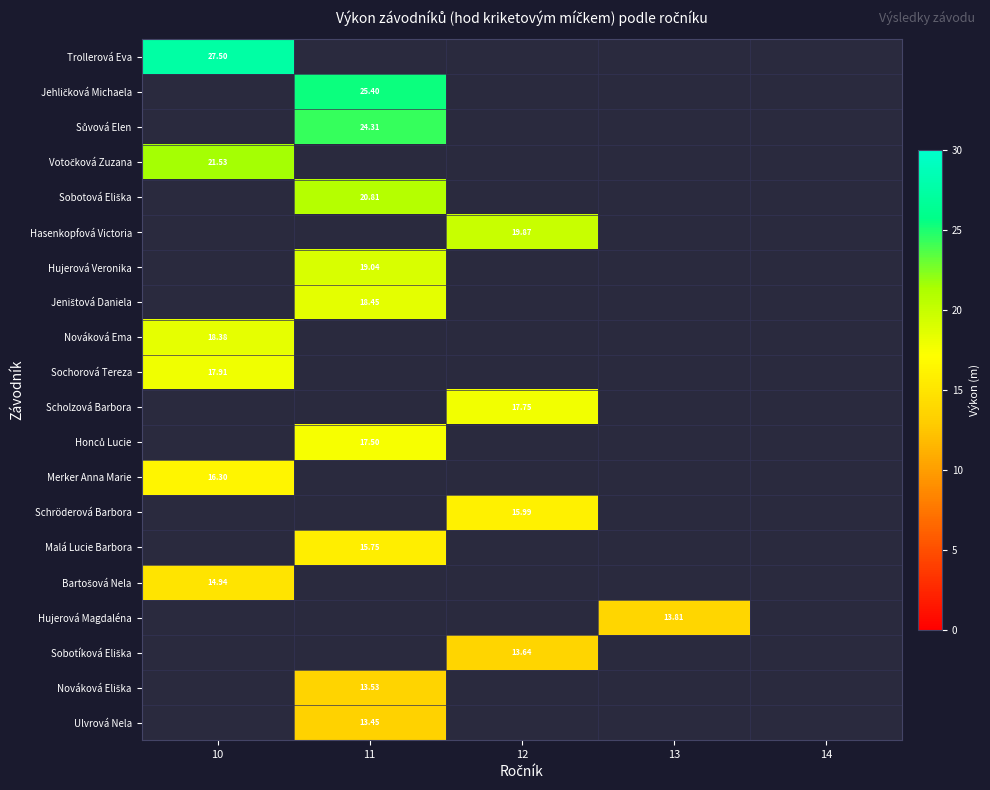

At which label does Scholzová Barbora first exceed 17?

12